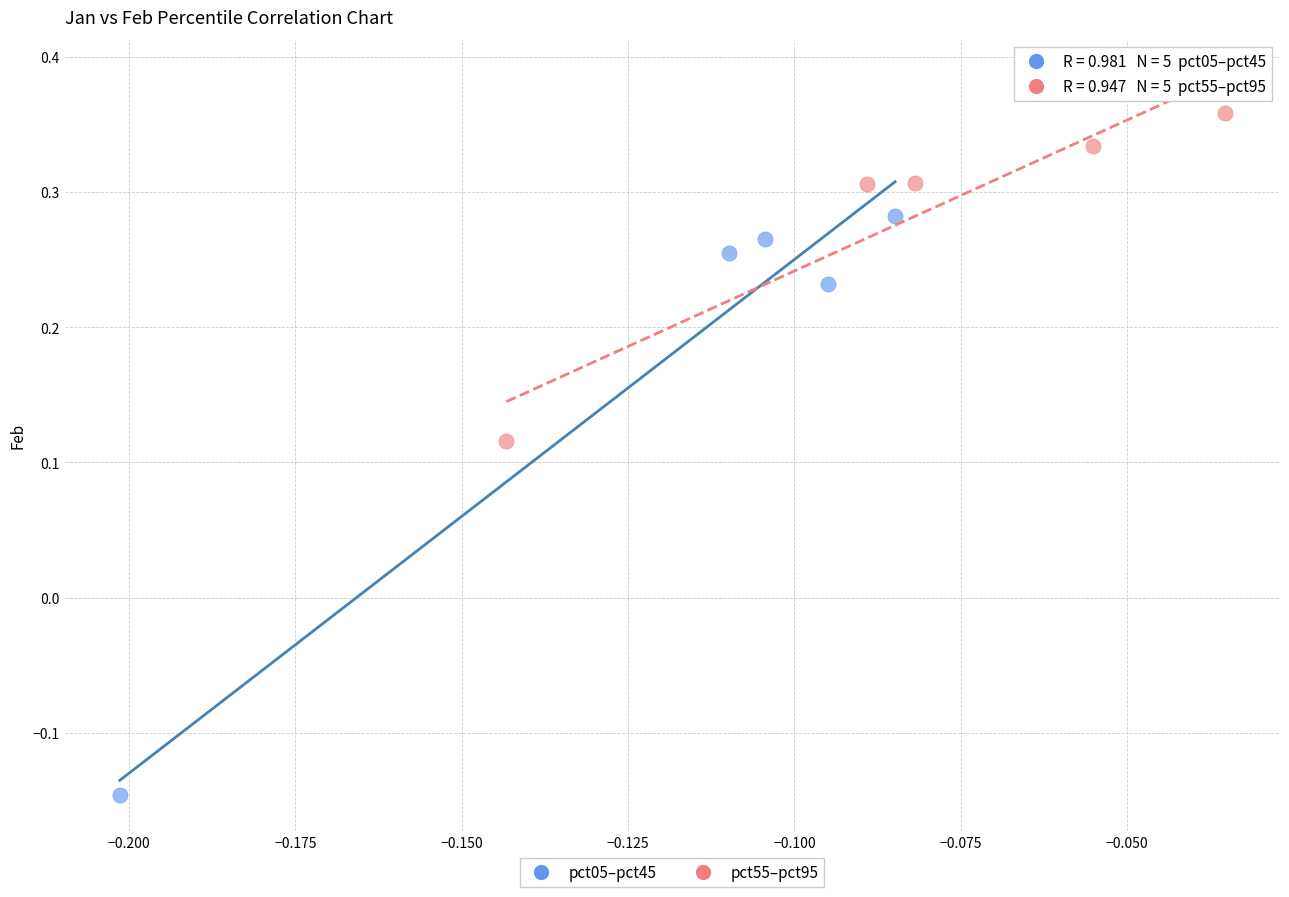

Which series has the widest spread of Y values?

pct05–pct45